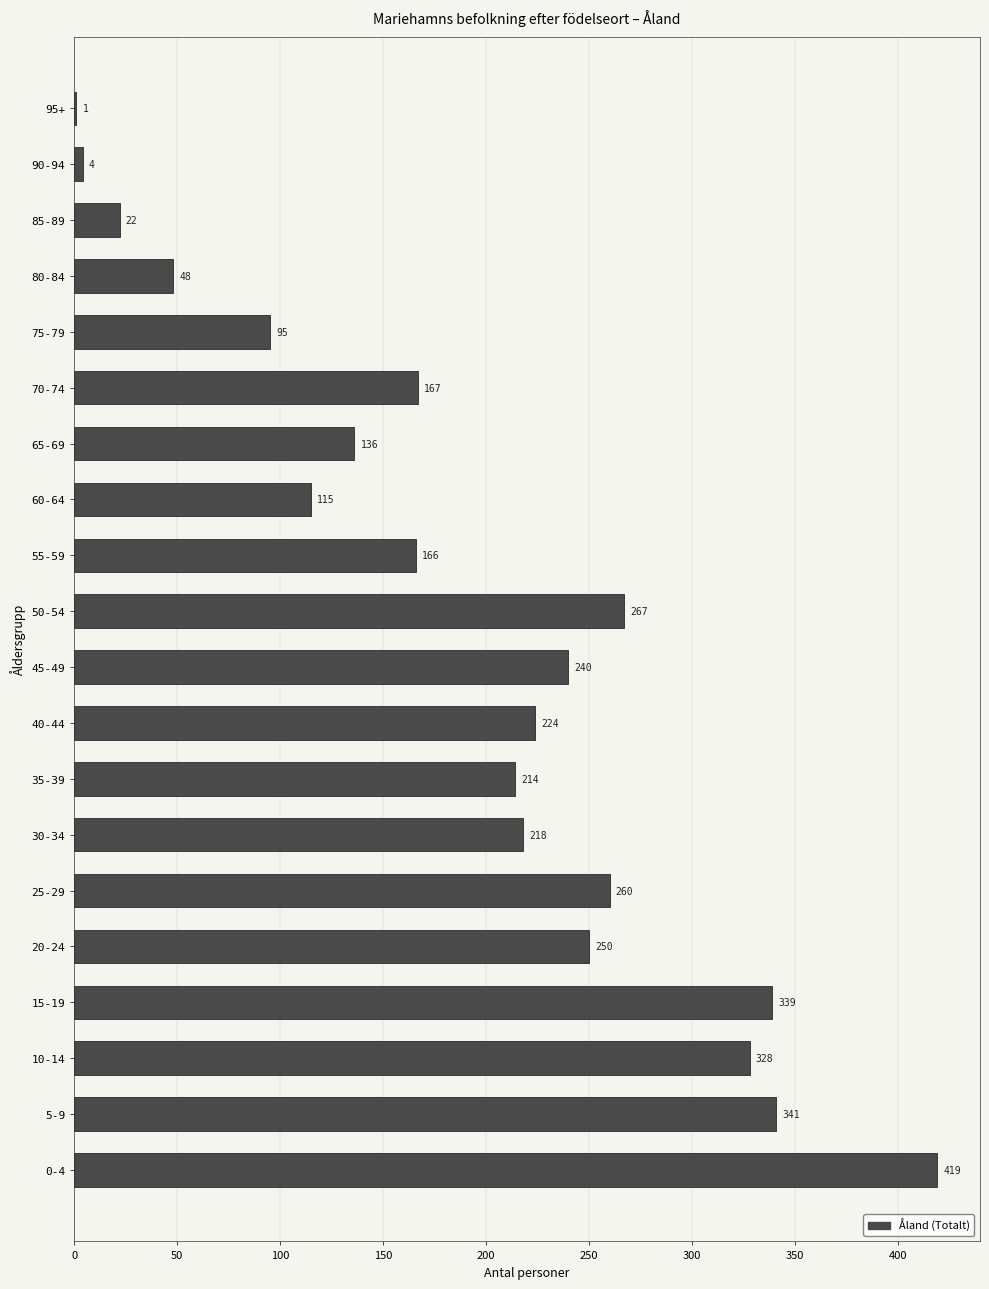

Reading top to bottom, list all the values displayed in this chart.

95+=1	90-94=4	85-89=22	80-84=48	75-79=95	70-74=167	65-69=136	60-64=115	55-59=166	50-54=267	45-49=240	40-44=224	35-39=214	30-34=218	25-29=260	20-24=250	15-19=339	10-14=328	5-9=341	0-4=419